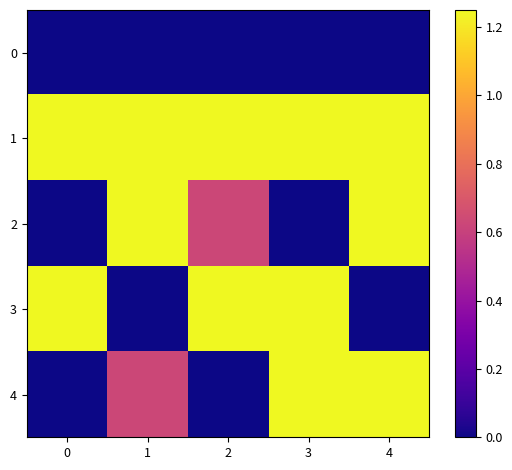

Reading left to right, what are all the values shown in this chart?

0: 0=0.0	1=0.0	2=0.0	3=0.0	4=0.0
1: 0=1.2	1=1.2	2=1.2	3=1.2	4=1.2
2: 0=0.0	1=1.2	2=0.6	3=0.0	4=1.2
3: 0=1.2	1=0.0	2=1.2	3=1.2	4=0.0
4: 0=0.0	1=0.6	2=0.0	3=1.2	4=1.2